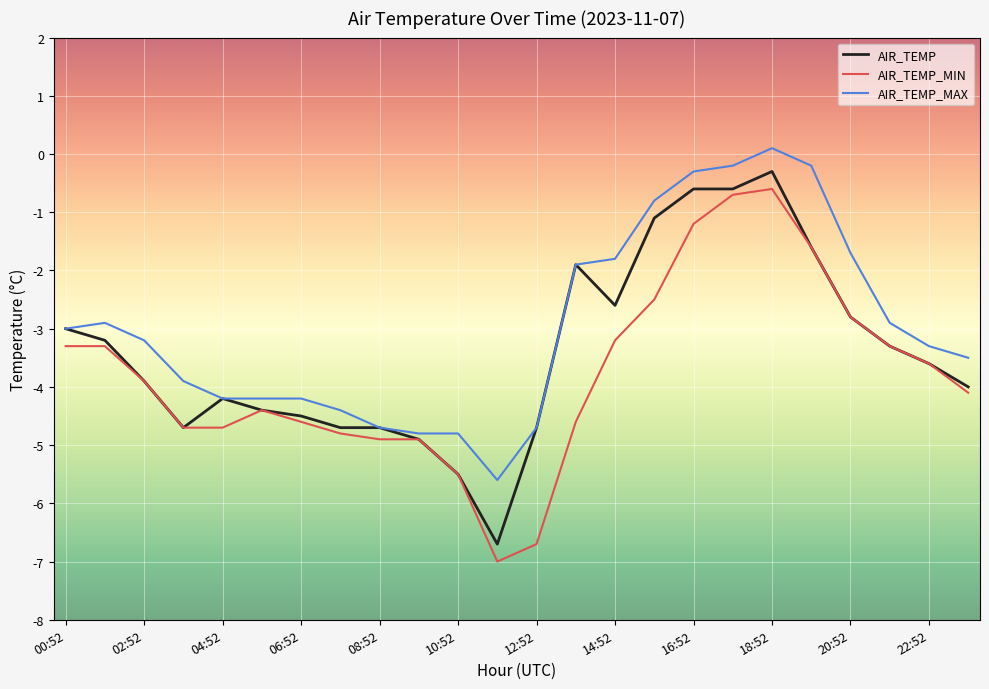

What is the minimum value shown in the chart?

-7.0